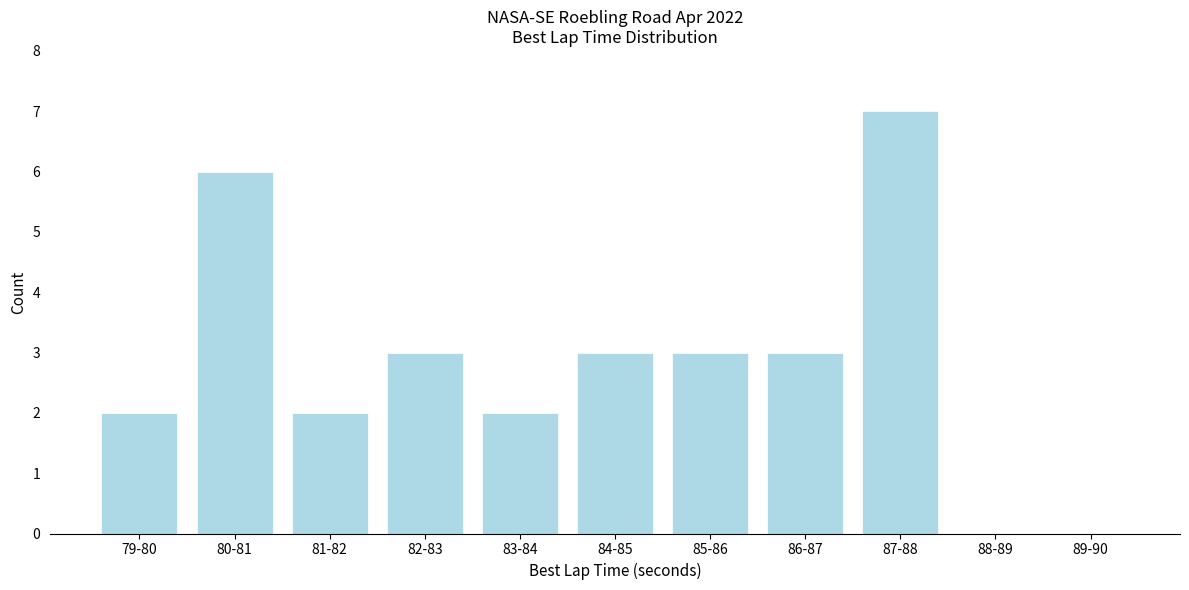

Reading right to left, what are all the values shown in this chart?

89-90=0	88-89=0	87-88=7	86-87=3	85-86=3	84-85=3	83-84=2	82-83=3	81-82=2	80-81=6	79-80=2